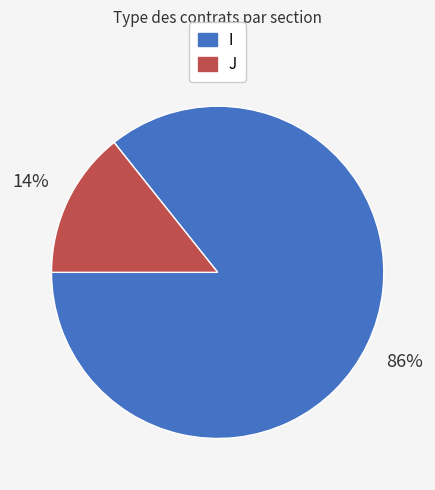

How many slices are in this pie chart?

2